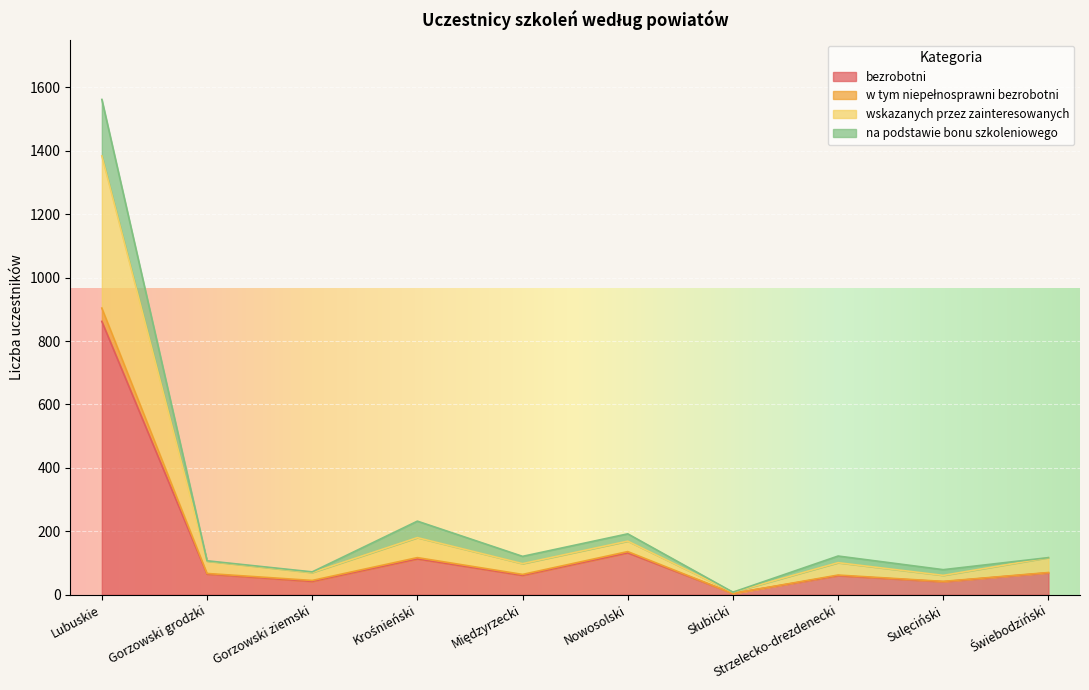

True or false: bezrobotni and w tym niepełnosprawni bezrobotni cross at least once.

False